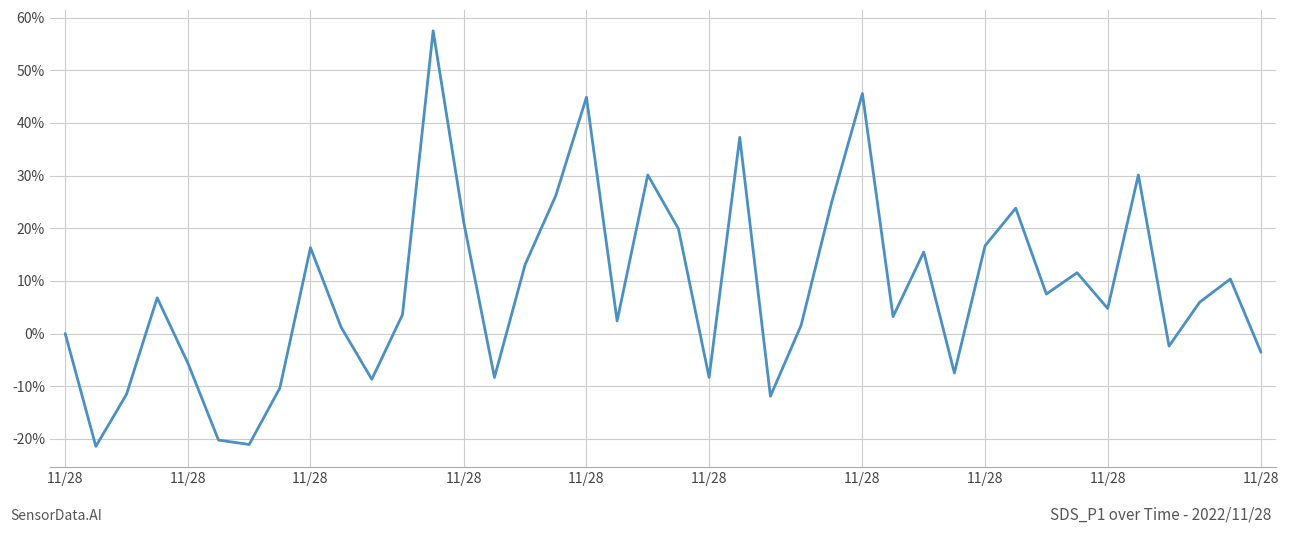

What is the smallest value displayed?

-21.4